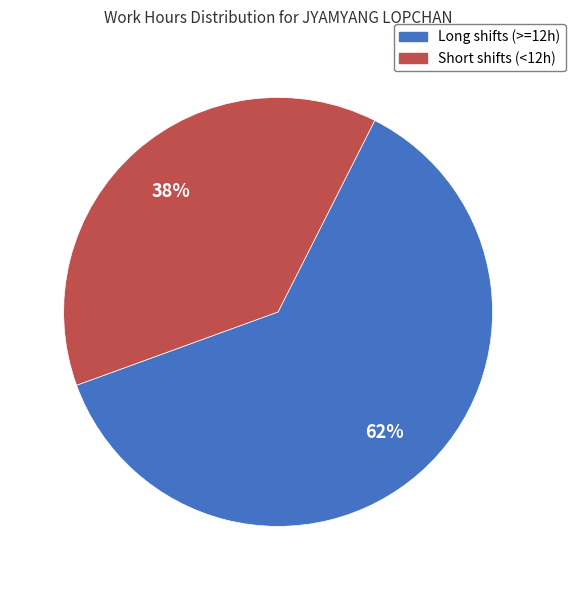

Between Short shifts (<12h) and Long shifts (>=12h), which is larger?

Long shifts (>=12h)